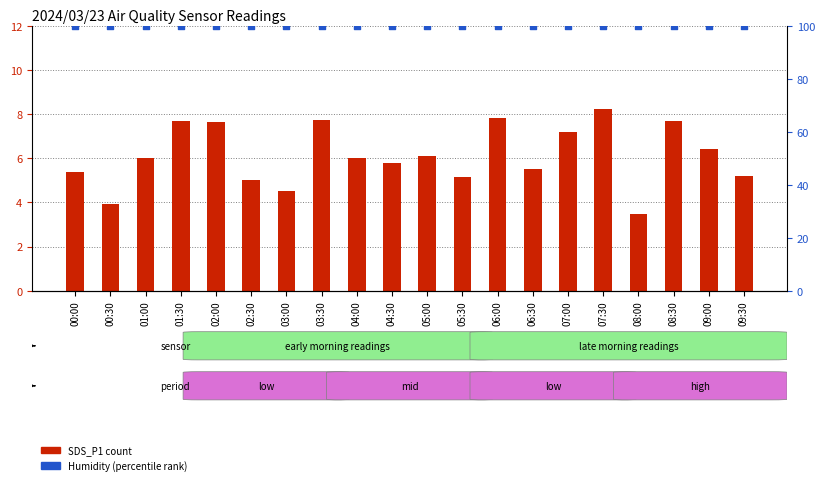

Which series has the widest spread of Y values?

SDS_P1 (count)